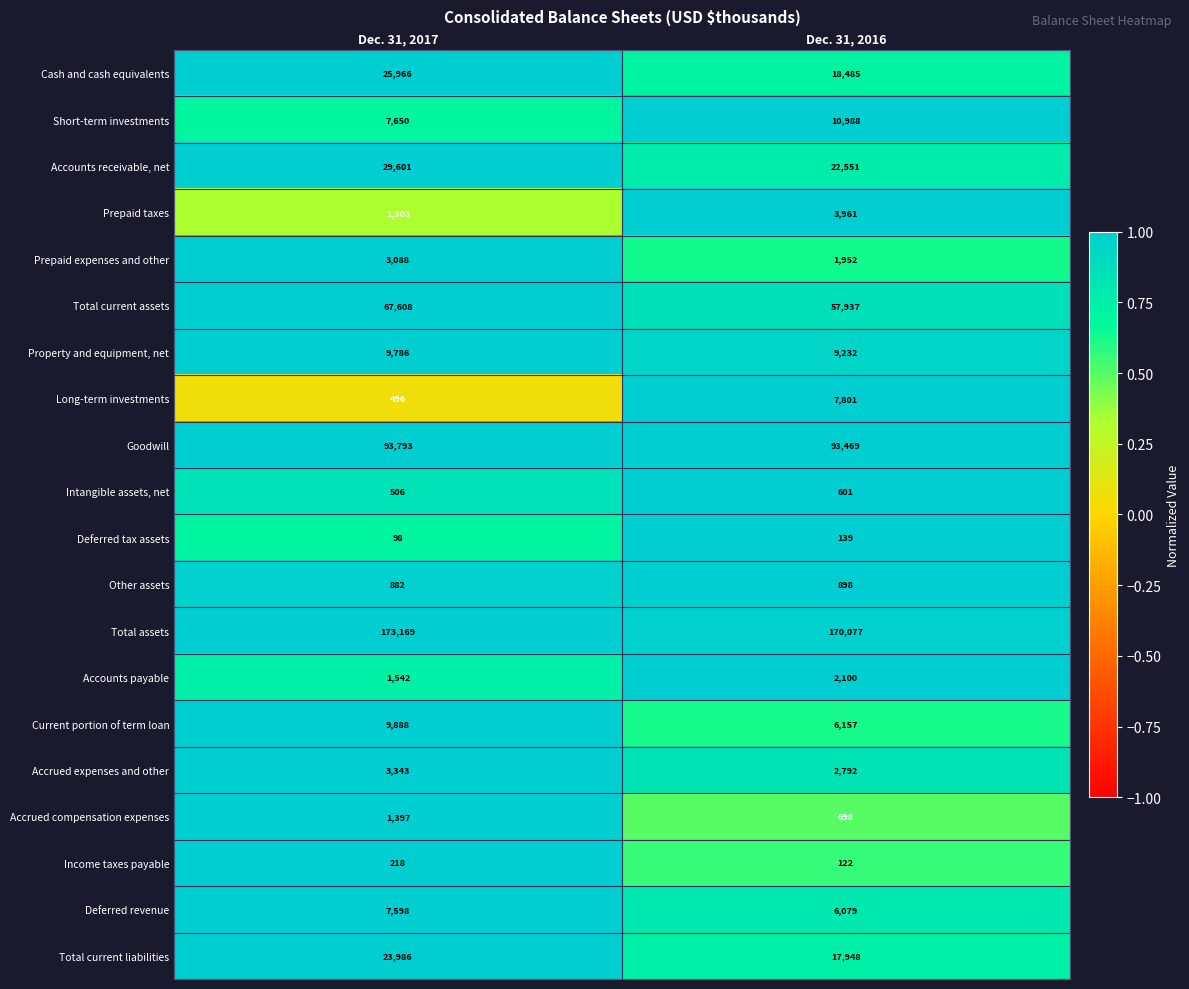

What is the difference between the maximum and minimum values in the Income taxes payable series?

96